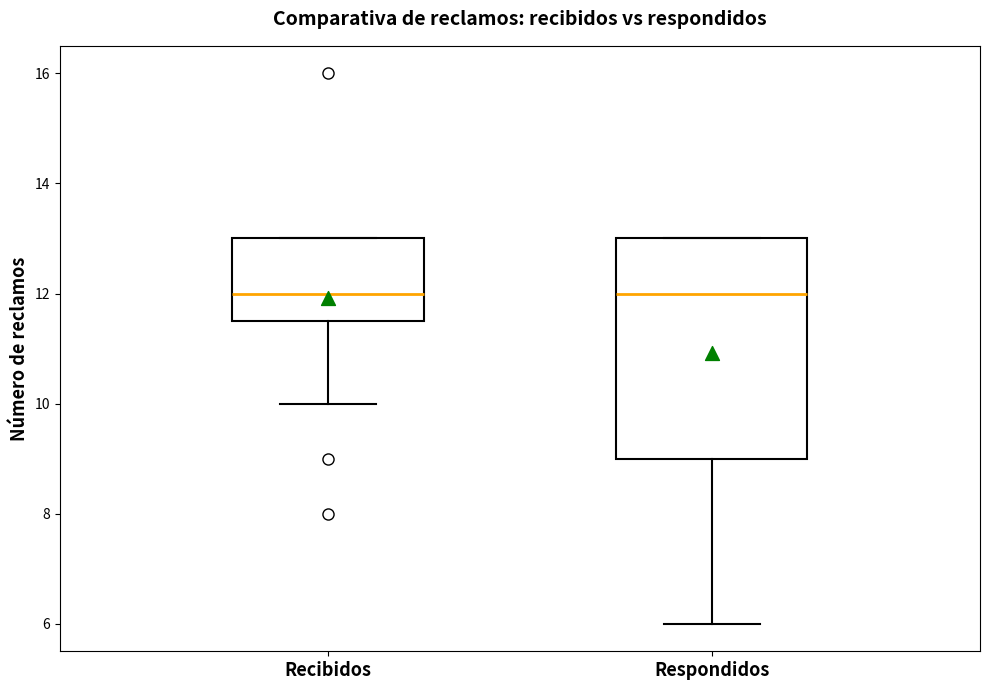

Reading left to right, transcribe this box plot: for each box, give where its median line is, the range the box spans, and where its two whiskers end, as read against the y-axis. The values are not printed on the chart, so give them approximately, as read against the axis.

Recibidos: median 12.0, box 11.6 to 13.0, whiskers 10.0 to 13.0
Respondidos: median 12.0, box 9.0 to 13.0, whiskers 6.0 to 13.0